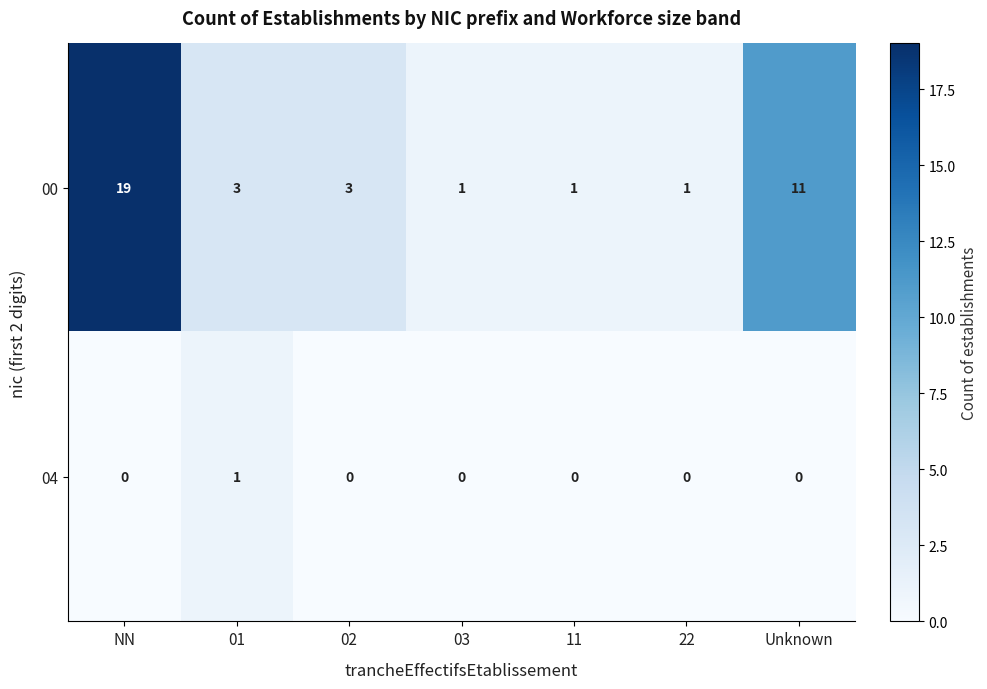

The 04 series shows 0 at NN. True or false?

True